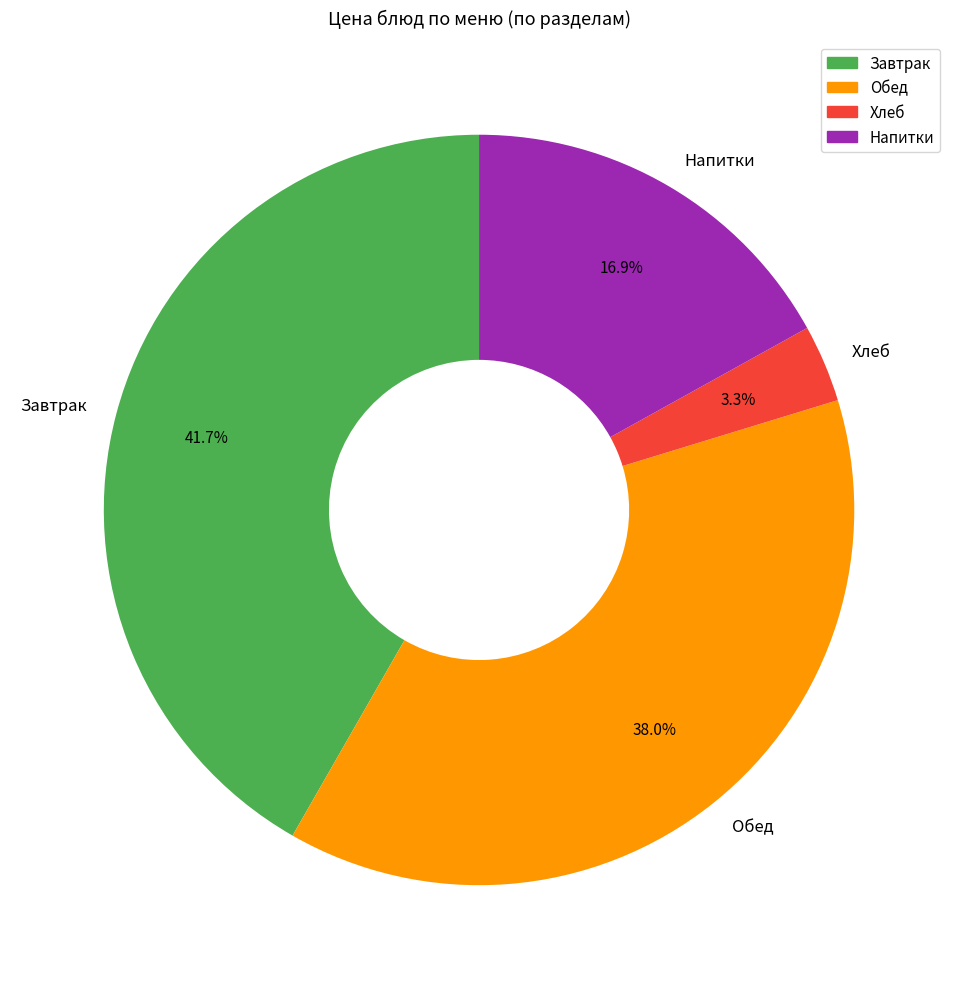

Rank the categories by value from highest to lowest.

Завтрак, Обед, Напитки, Хлеб